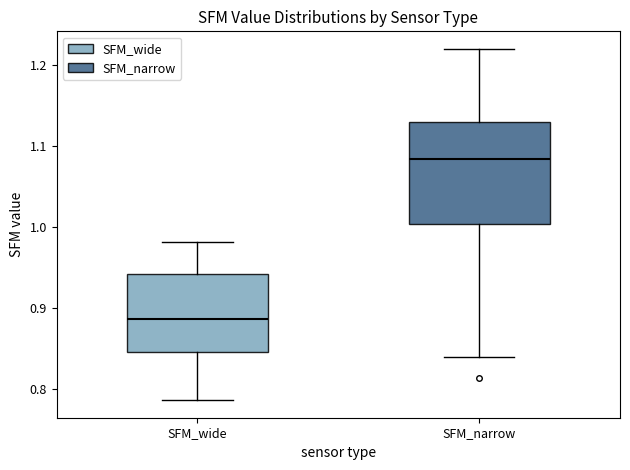

Which box's median line is the highest?

SFM_narrow